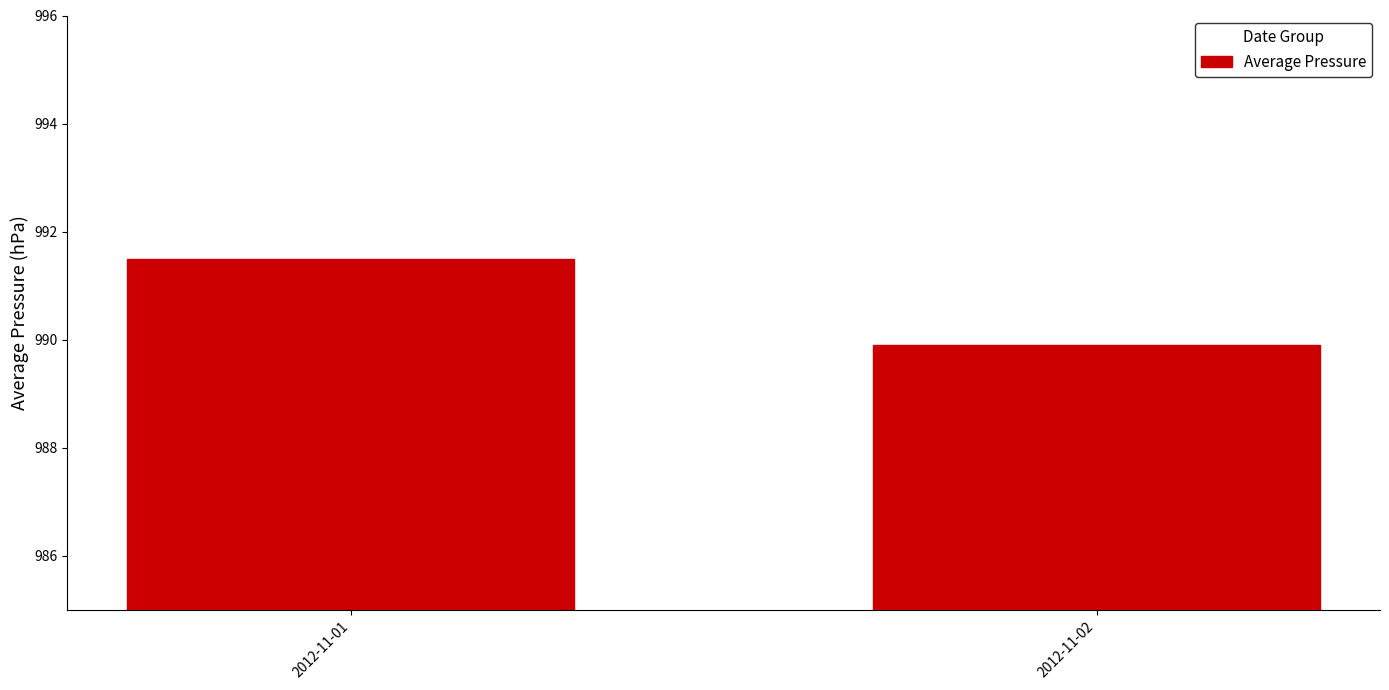

The value at 2012-11-01 is 991.5. True or false?

True